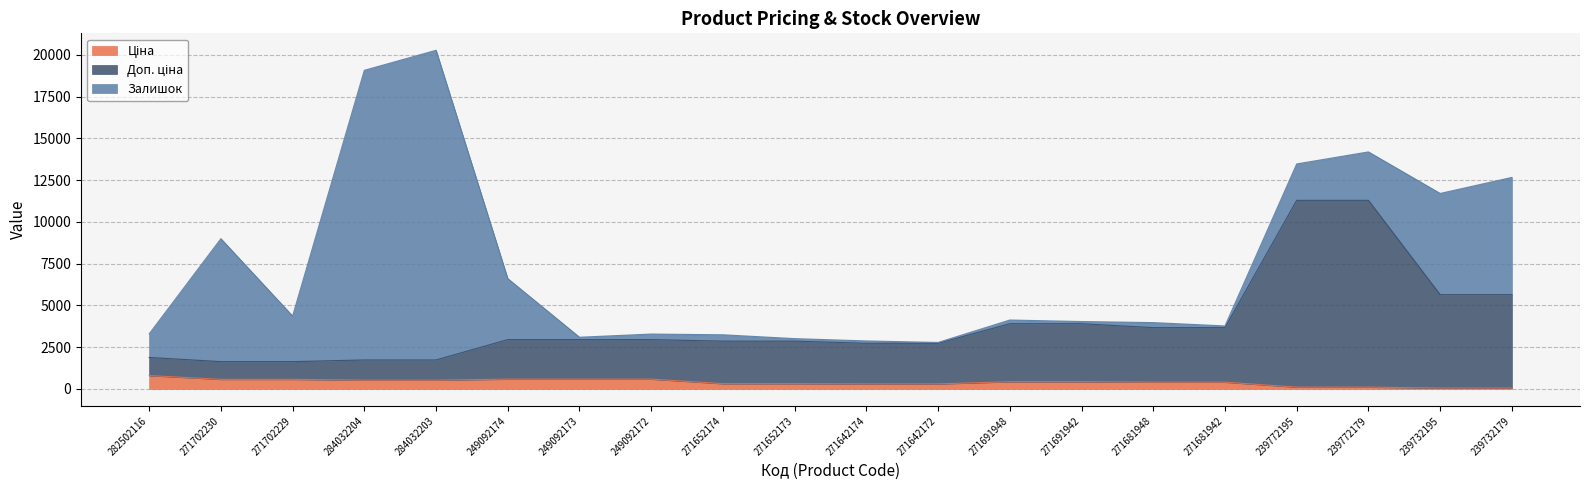

True or false: Доп. ціна and Ціна intersect in this chart.

False